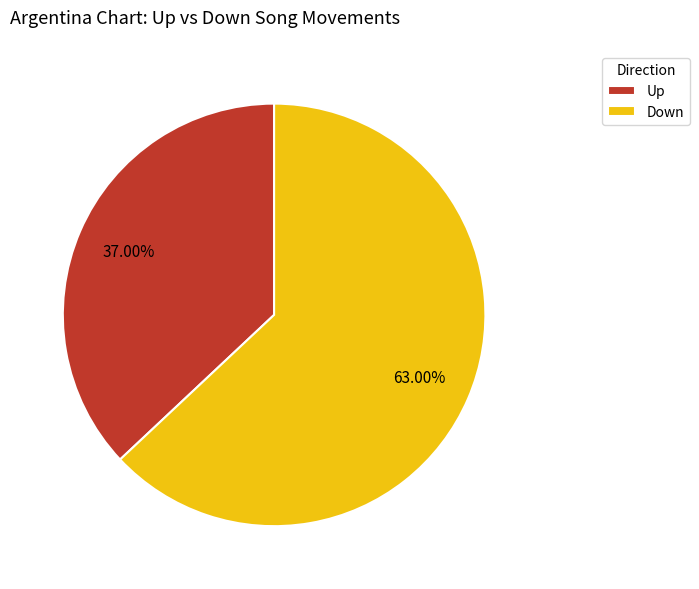

What is the largest slice in the pie chart?

Down